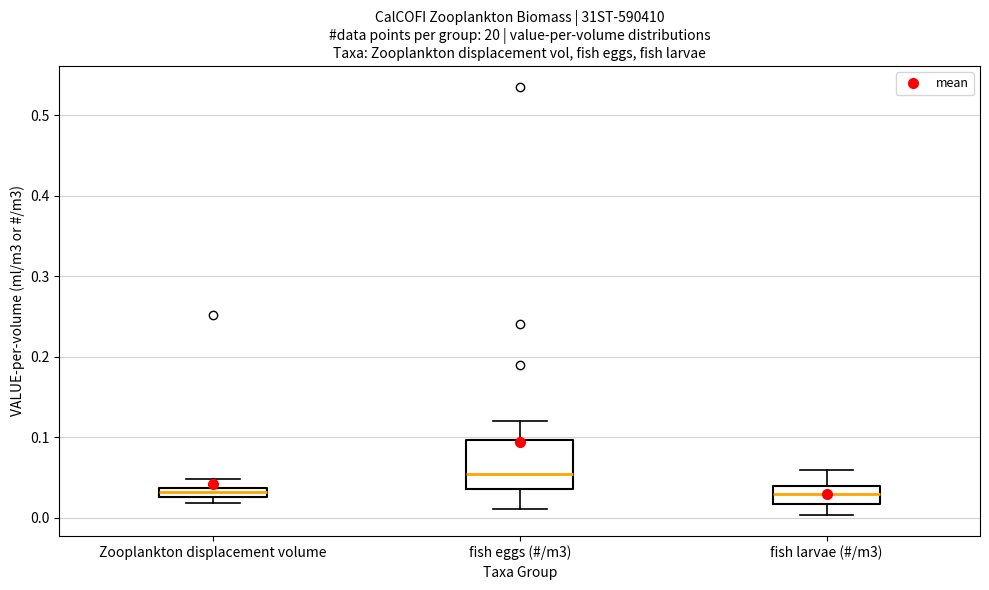

Comparing the boxes themselves (not the whiskers), which one is the tallest?

fish eggs (#/m3)